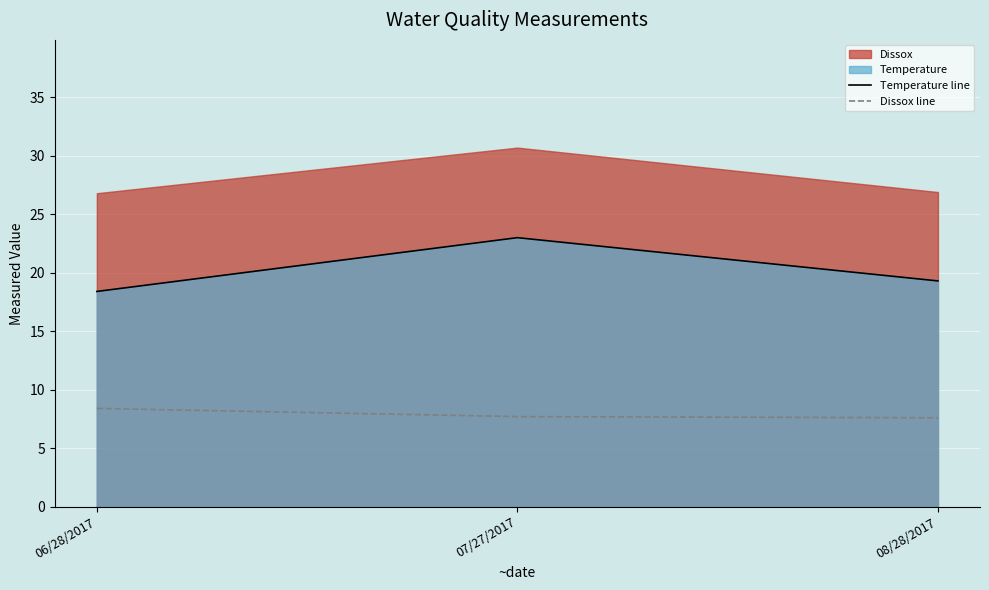

List the series in order of their peak value, highest first.

Temperature line, Dissox line